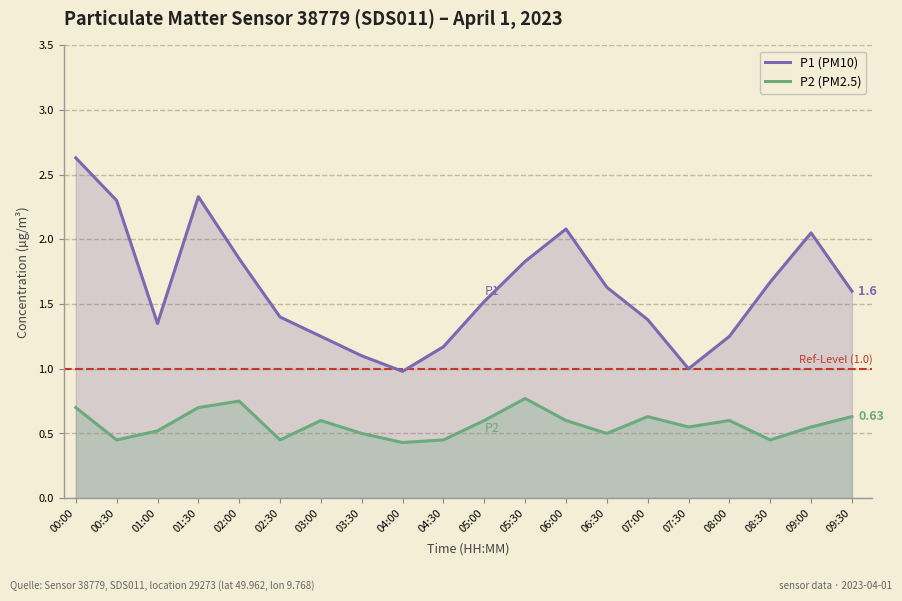

How many data points does each series have?

20